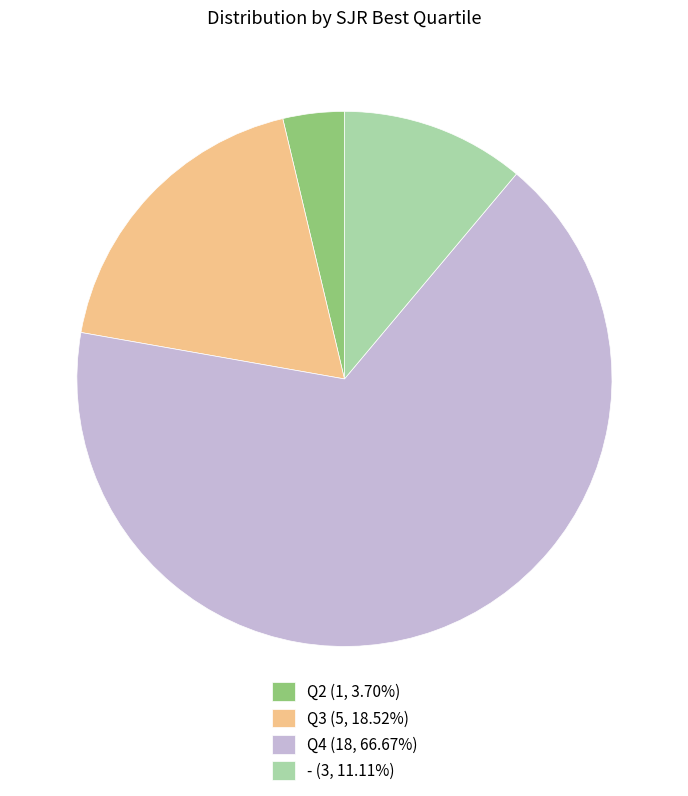

Which slice represents more than half of the pie?

Q4